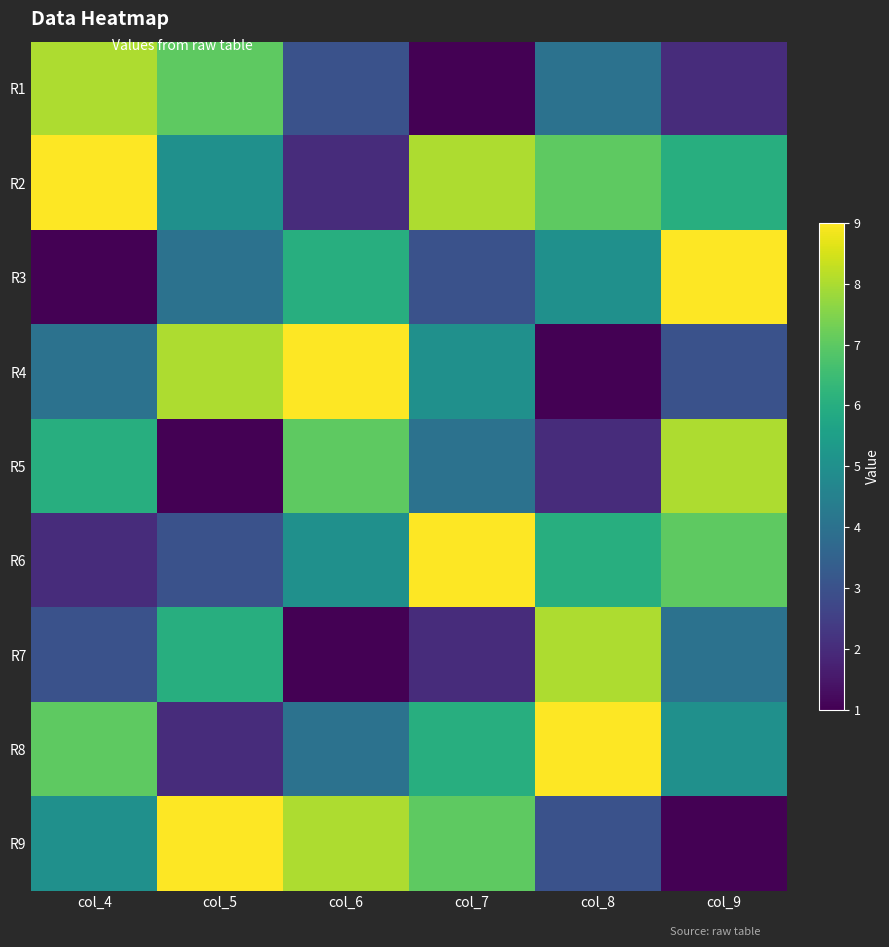

At which category does the chart reach its minimum across all series?

col_7